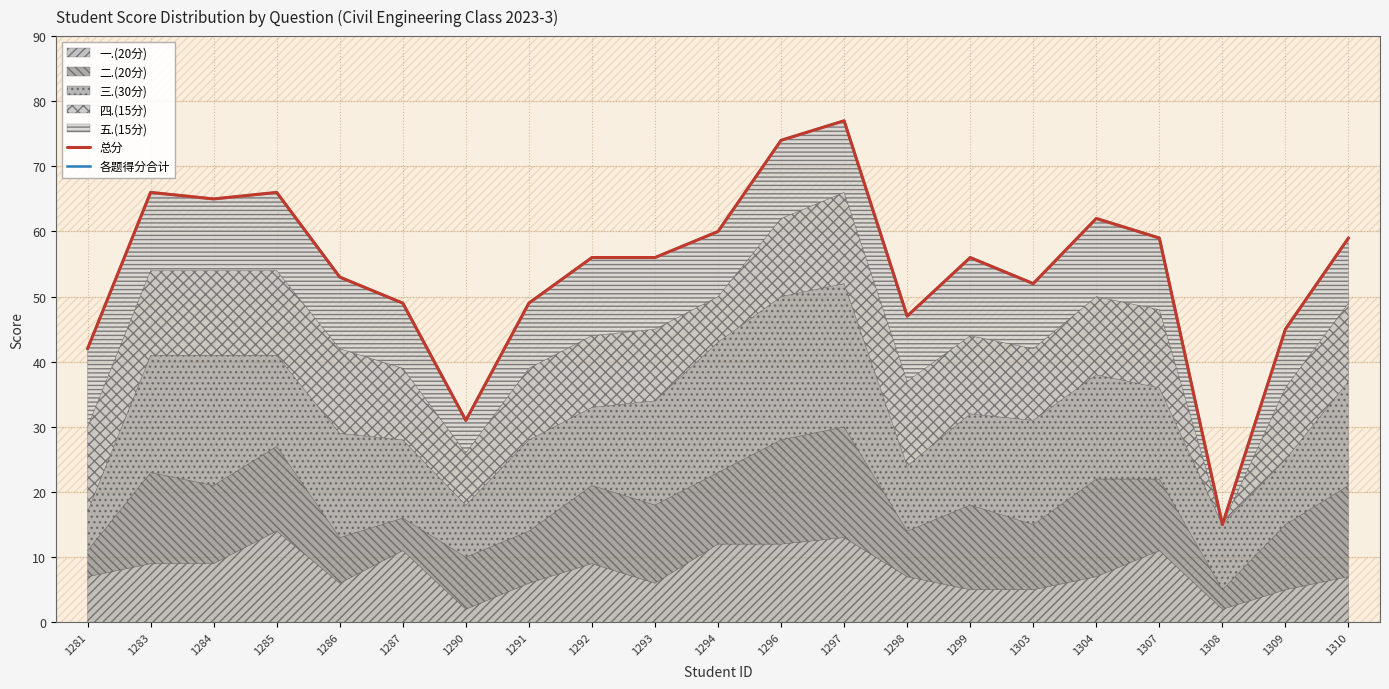

How many data points does each series have?

21